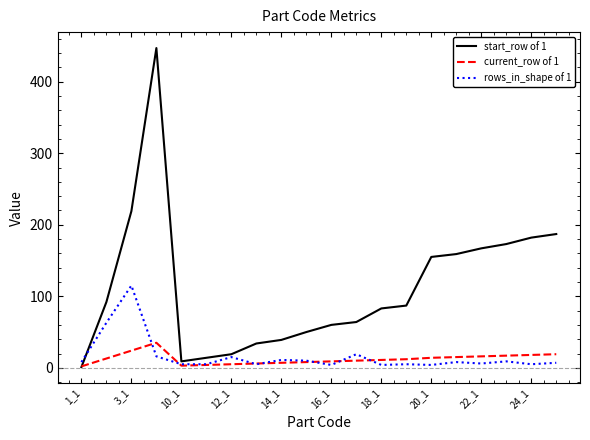

What are all the series names shown in the legend?

start_row of 1, current_row of 1, rows_in_shape of 1